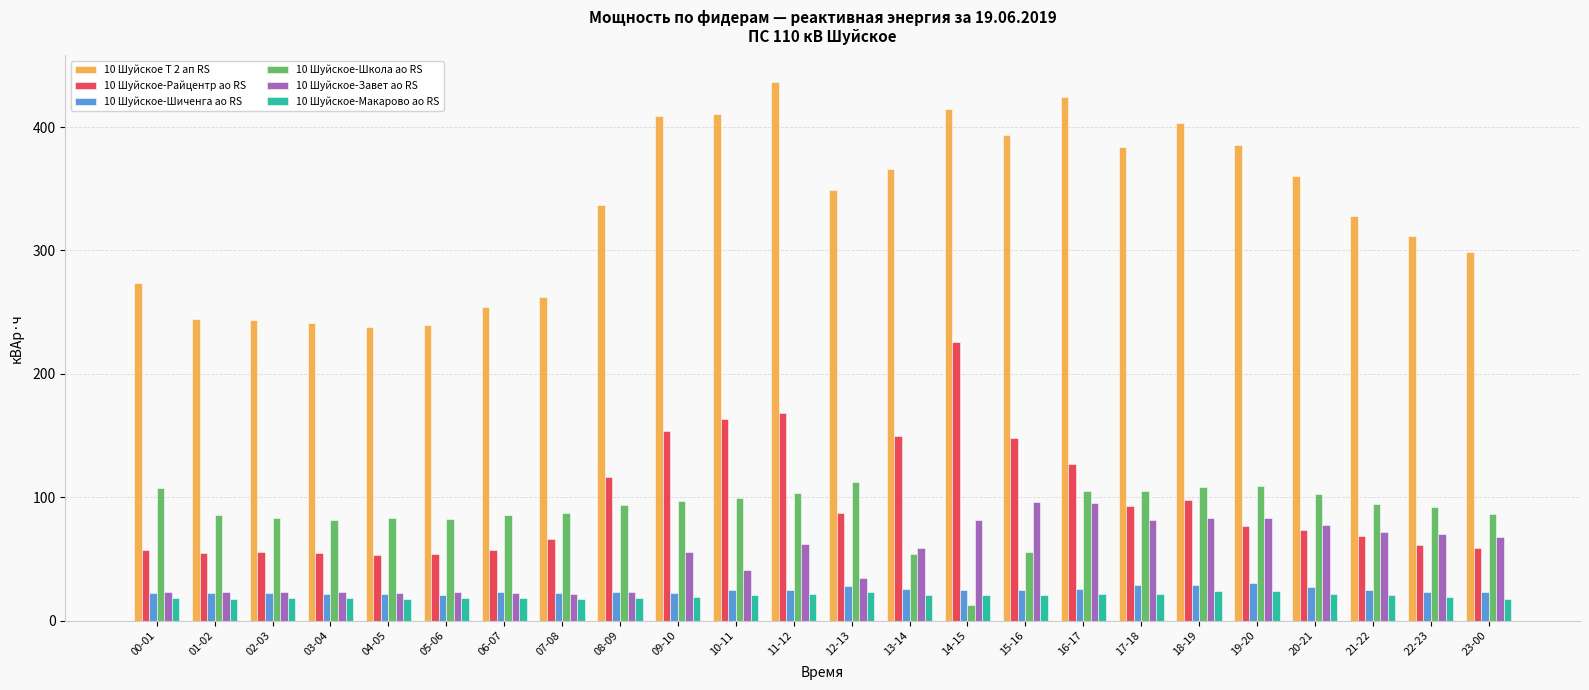

At which category does the chart reach its peak across all series?

11-12